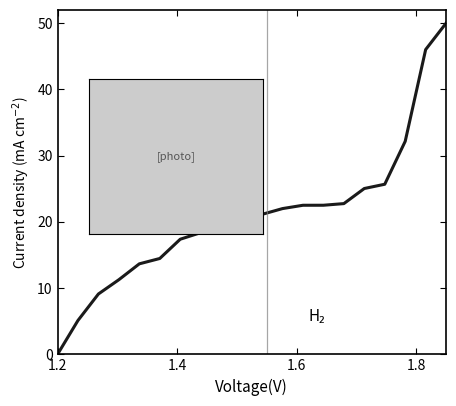

What is the maximum value shown in the chart?

50.0